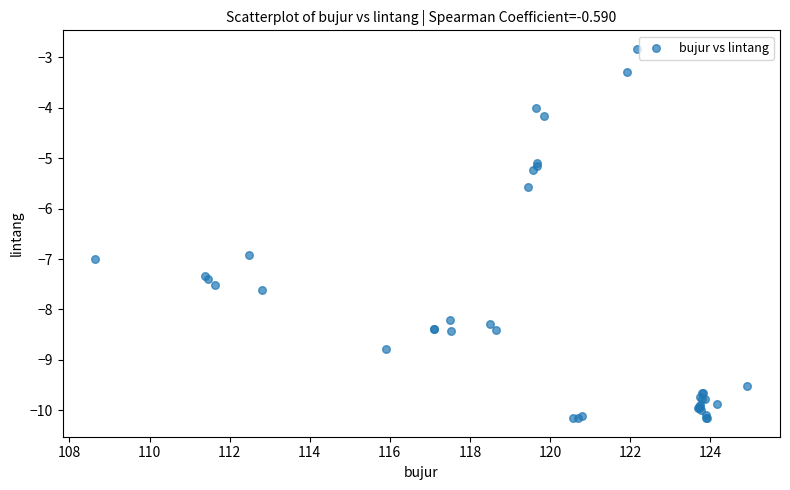

What Y value in the scatter plot is closest to -6?

-5.6